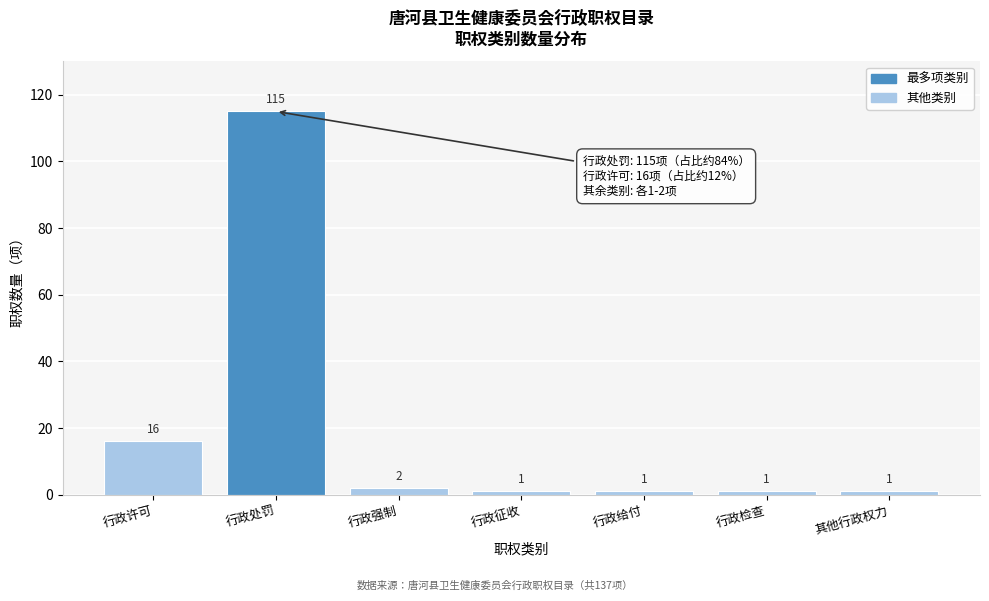

Reading right to left, list all the values displayed in this chart.

其他行政权力=1	行政检查=1	行政给付=1	行政征收=1	行政强制=2	行政处罚=115	行政许可=16